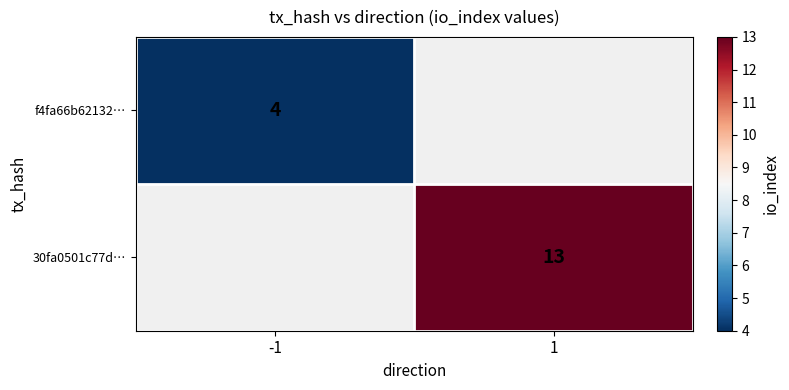

Is the value of 30fa0501c77d… at 1 greater than the value of f4fa66b62132… at -1?

Yes